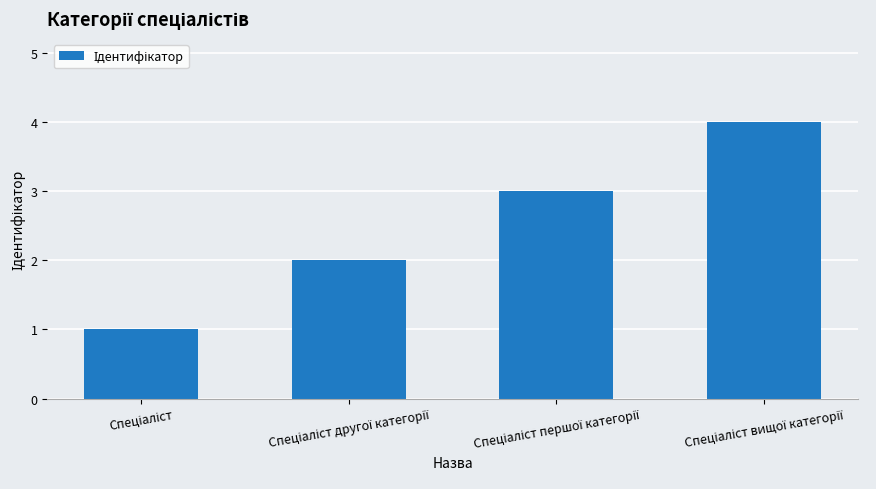

What is the smallest value displayed?

1